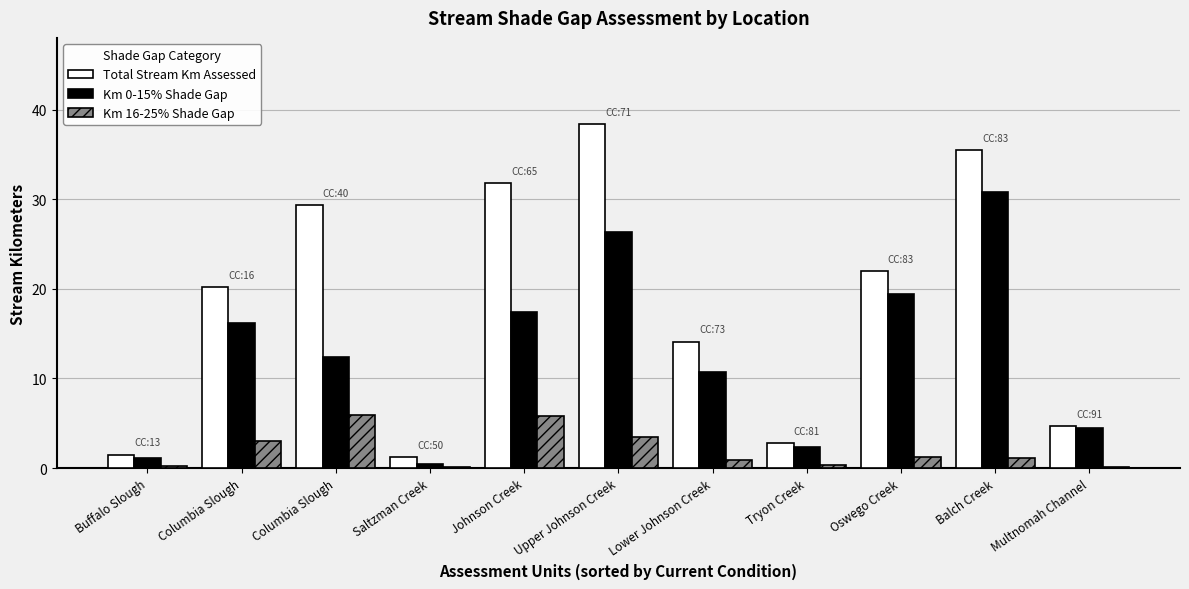

How many groups of bars are there?

11